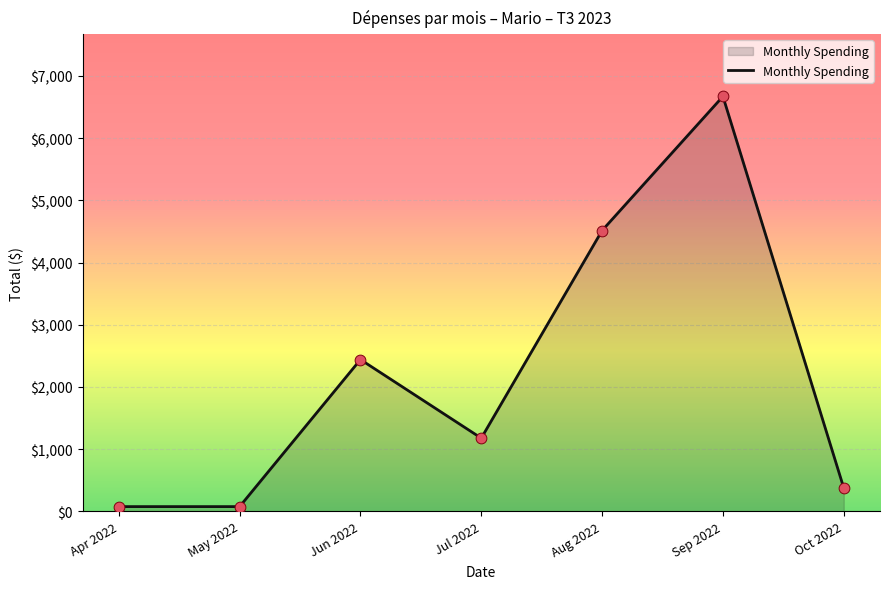

Which has a higher value, Oct 2022 or Sep 2022?

Sep 2022